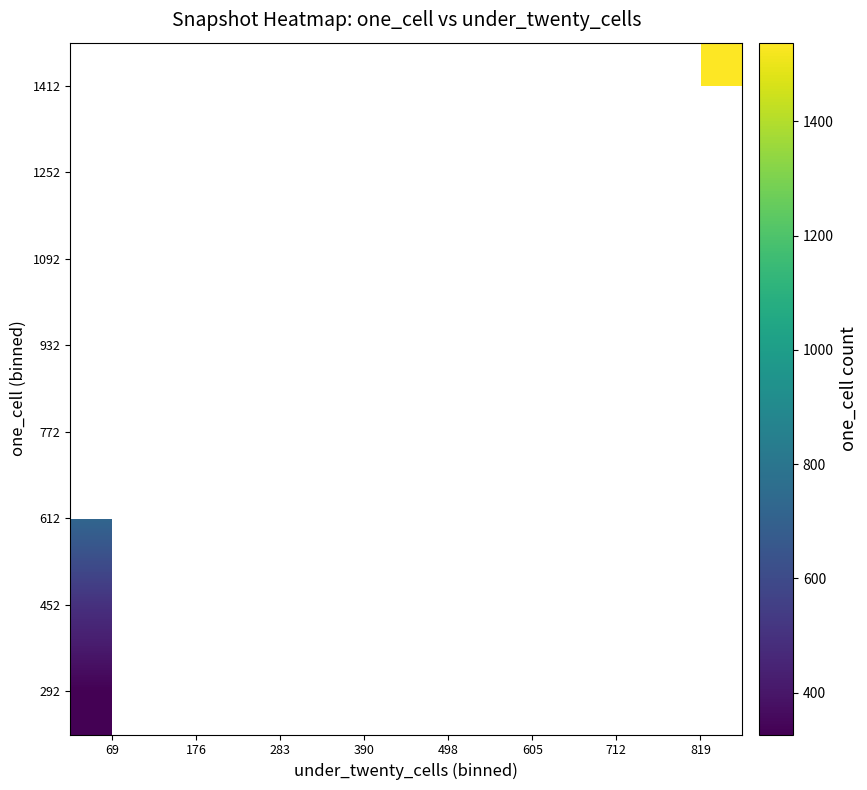

At which label does 772 reach its minimum?

69